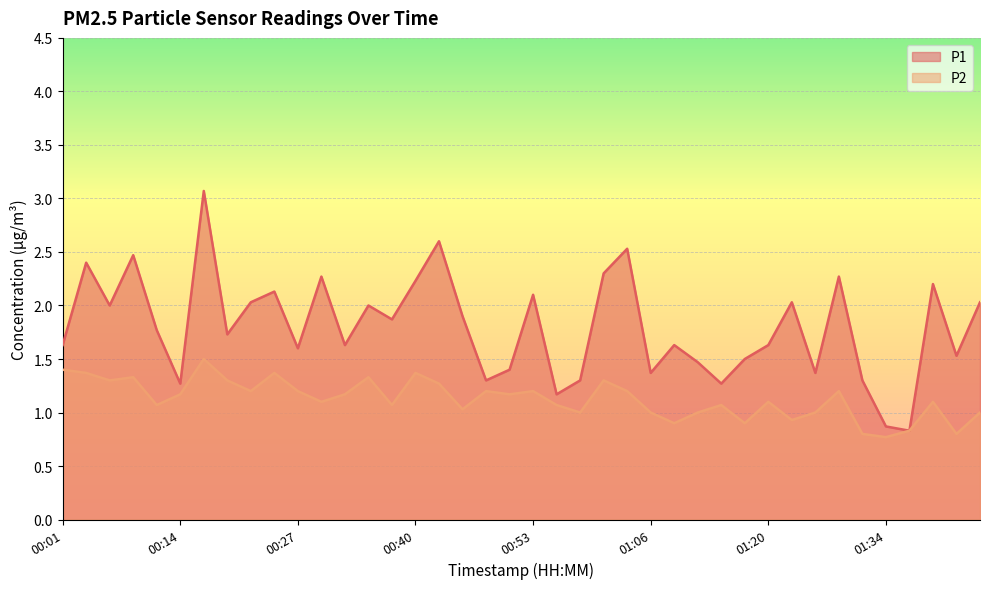

Reading right to left, extract all data points from this chart.

P1: 2.0	1.5	2.2	0.8	0.9	1.3	2.3	1.4	2.0	1.6	1.5	1.3	1.5	1.6	1.4	2.5	2.3	1.3	1.2	2.1	1.4	1.3	1.9	2.6	2.2	1.9	2.0	1.6	2.3	1.6	2.1	2.0	1.7	3.1	1.3	1.8	2.5	2.0	2.4	1.6
P2: 1.0	0.8	1.1	0.8	0.8	0.8	1.2	1.0	0.9	1.1	0.9	1.1	1.0	0.9	1.0	1.2	1.3	1.0	1.1	1.2	1.2	1.2	1.0	1.3	1.4	1.1	1.3	1.2	1.1	1.2	1.4	1.2	1.3	1.5	1.2	1.1	1.3	1.3	1.4	1.4